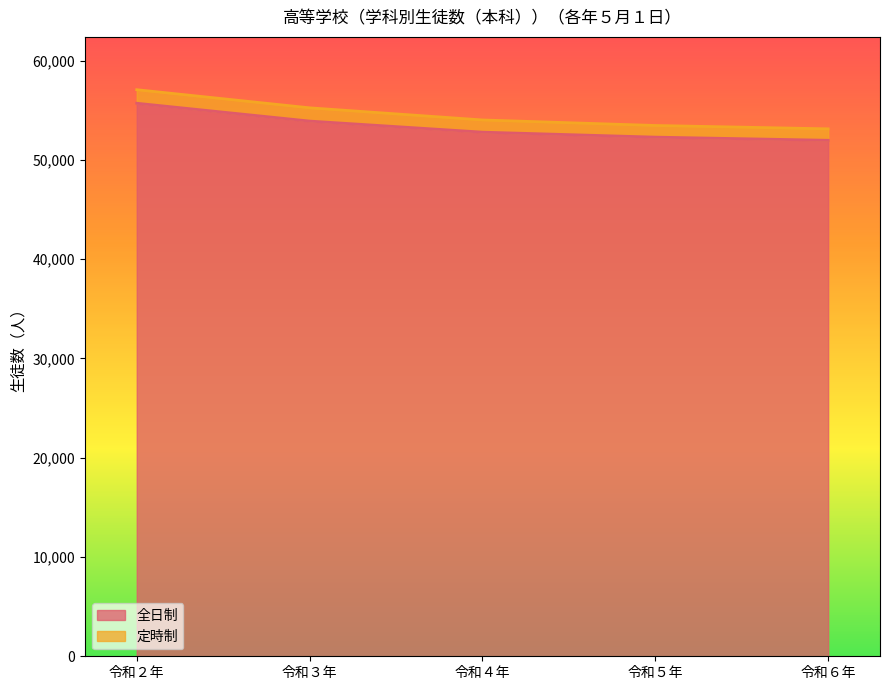

List the labels in order of value, largest first.

令和２年, 令和３年, 令和４年, 令和５年, 令和６年